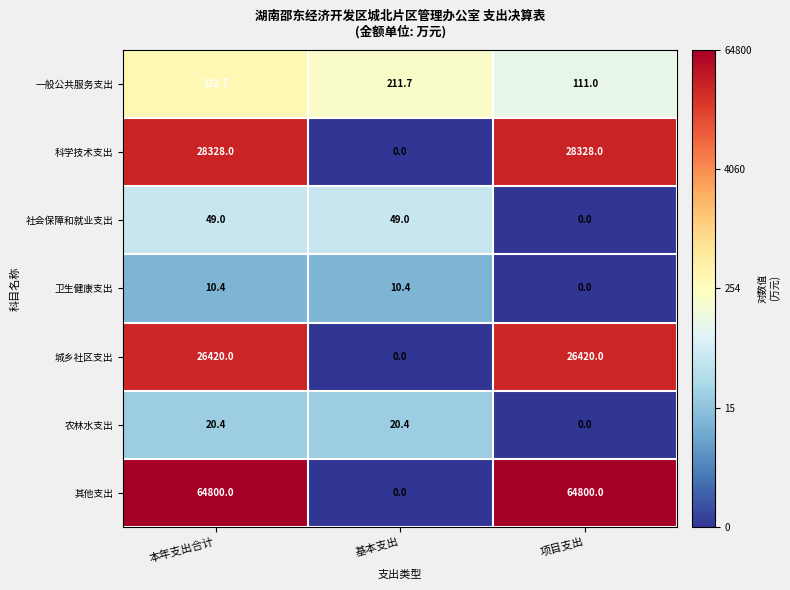

How many distinct data groups are displayed?

7